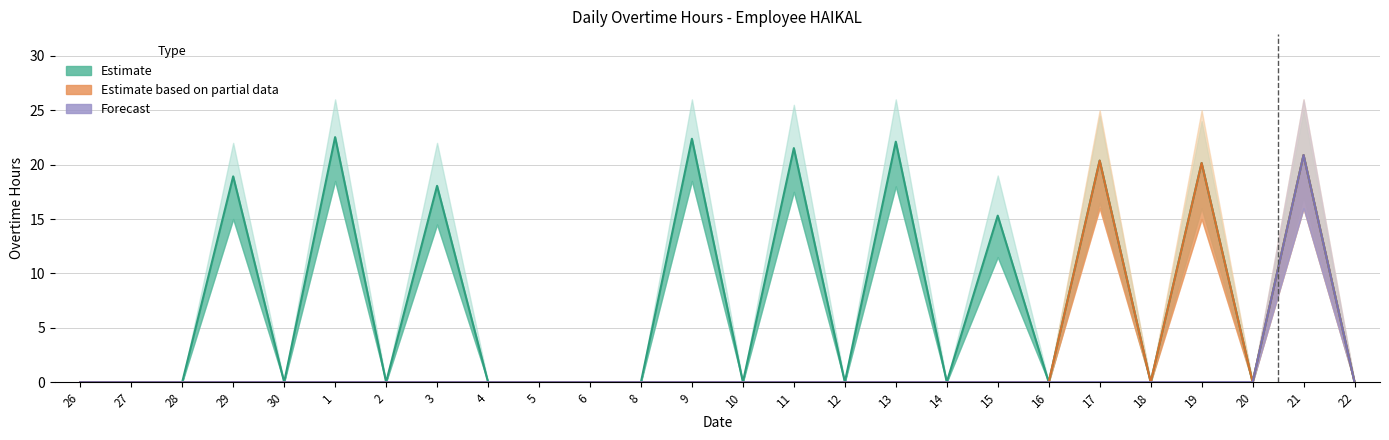

The Forecast series shows 10.9 at 8. True or false?

False